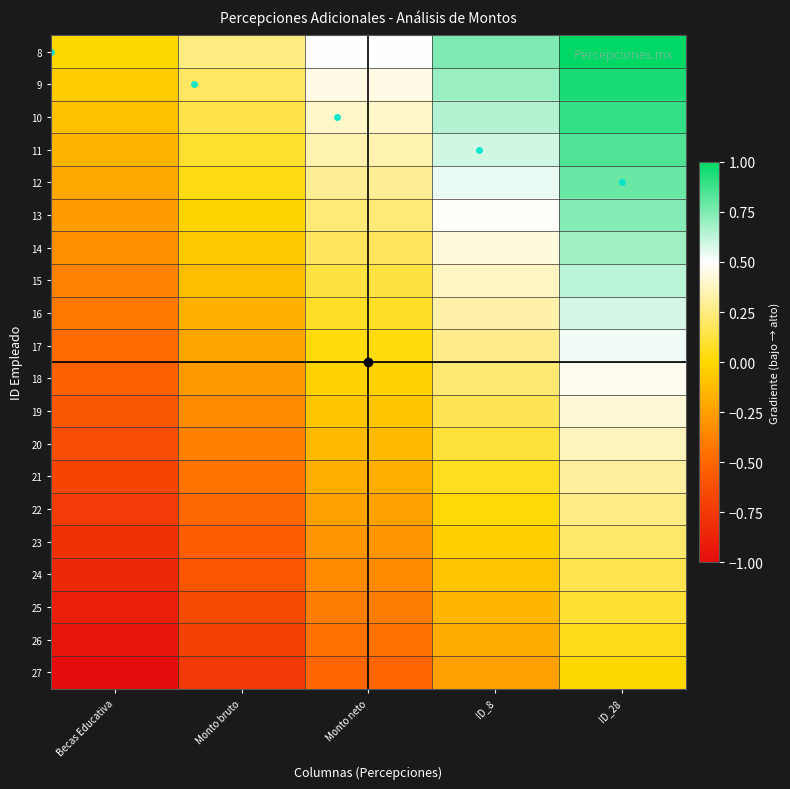

Rank the series by their maximum value, from lowest to highest.

27, 26, 25, 24, 23, 22, 21, 20, 19, 18, 17, 16, 15, 14, 13, 12, 11, 10, 9, 8